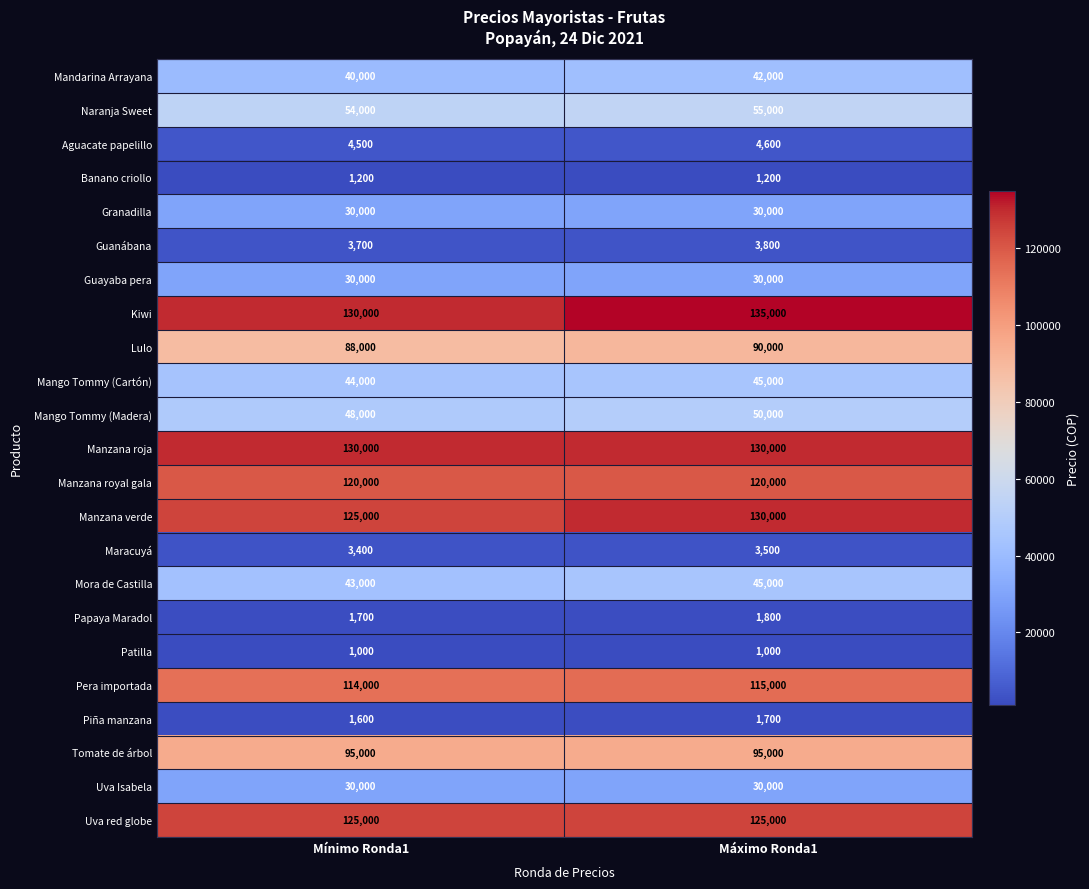

The Aguacate papelillo series shows 7688 at Máximo Ronda1. True or false?

False